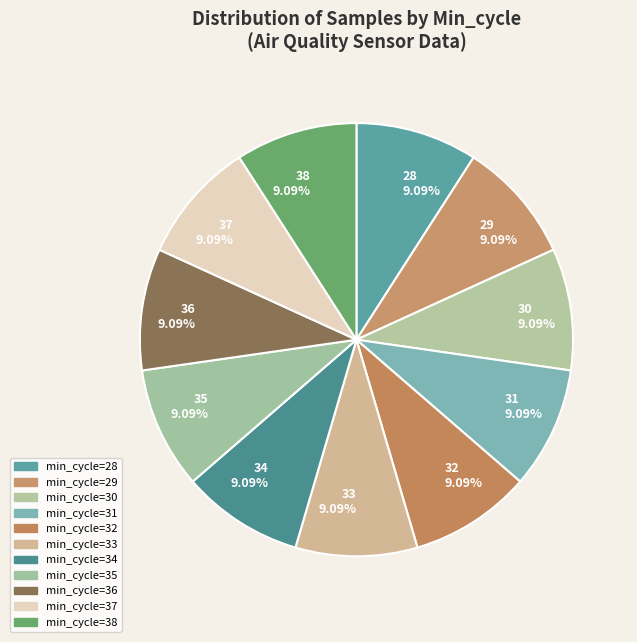

Approximately how many times larger is the value at 37 9.09% compared to 30 9.09%?

1.0